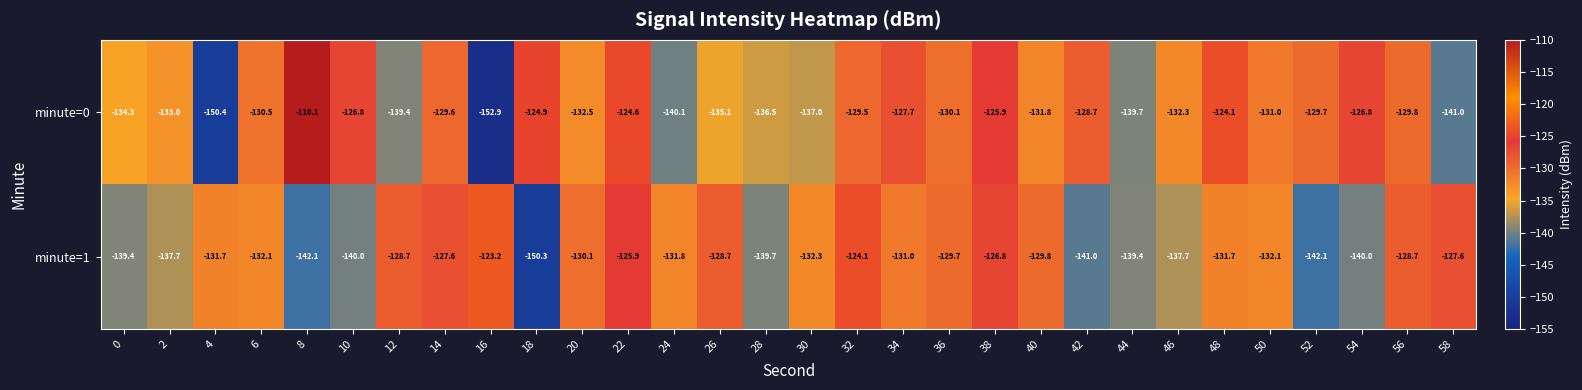

Which series changed the most between 10 and 12?

minute=0